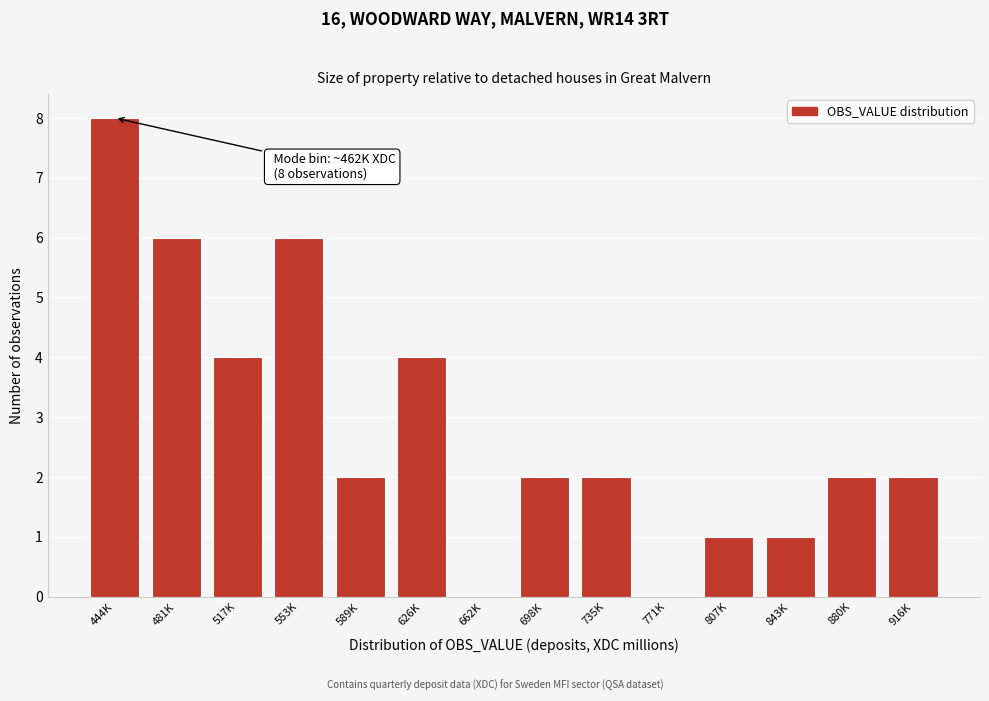

Reading left to right, extract all data points from this chart.

444K=8	481K=6	517K=4	553K=6	589K=2	626K=4	662K=0	698K=2	735K=2	771K=0	807K=1	843K=1	880K=2	916K=2